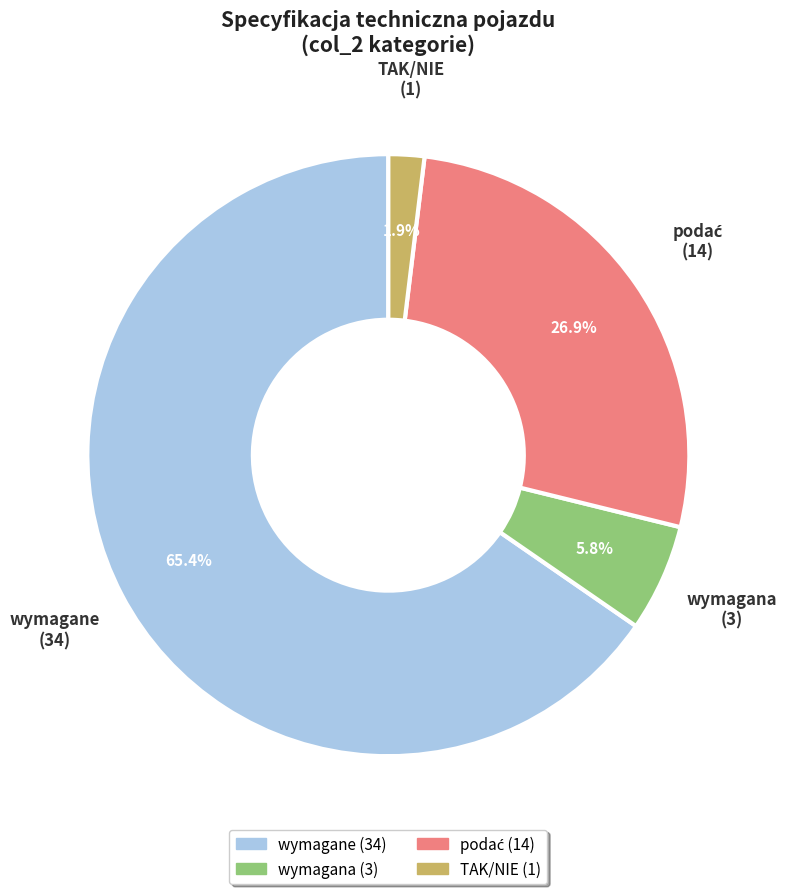

Does any single category account for the majority?

Yes